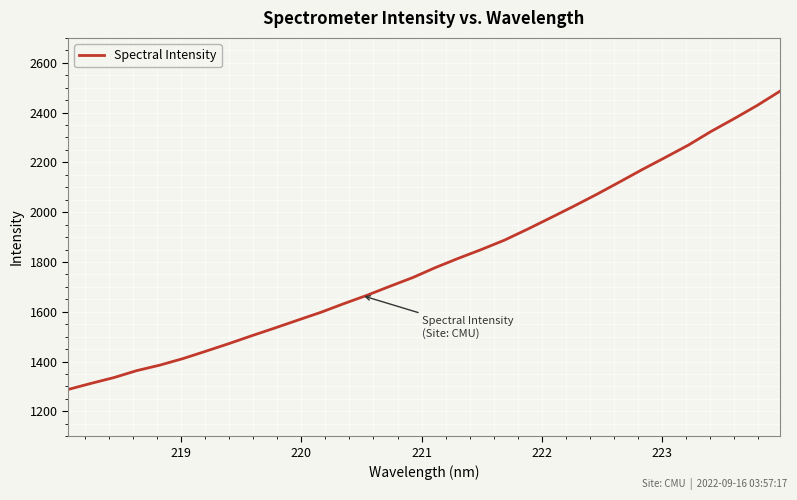

What is the maximum value shown in the chart?

2485.9